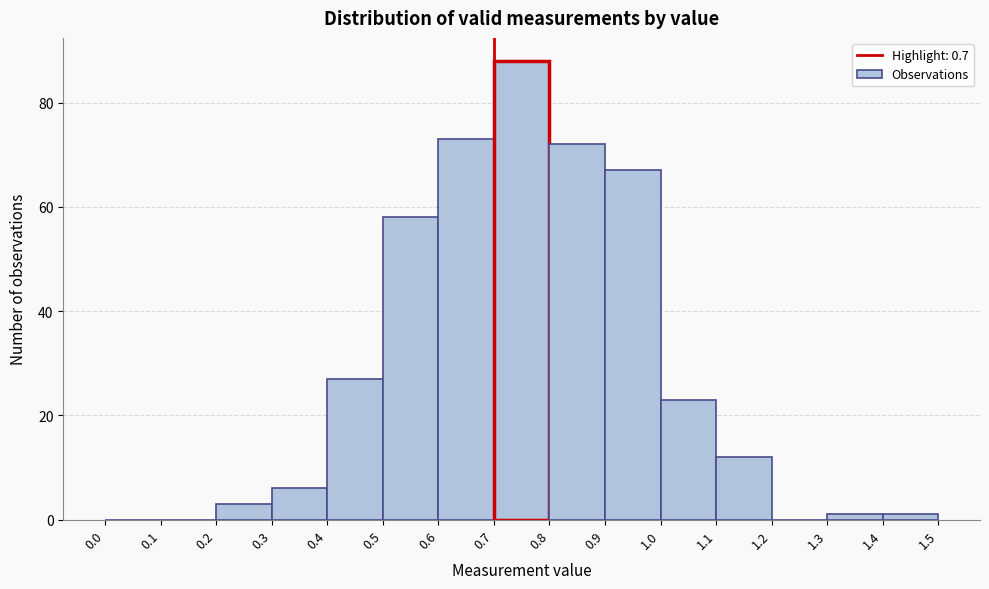

Reading left to right, list every bar in this chart as the range it spans on the x-axis followed by its height. The values are not printed on the chart, so give them approximately, as read against the axis.

0.0 to 0.1: 0
0.1 to 0.2: 0
0.2 to 0.3: 4
0.3 to 0.4: 6
0.4 to 0.5: 28
0.5 to 0.6: 58
0.6 to 0.7: 74
0.7 to 0.8: 88
0.8 to 0.9: 72
0.9 to 1.0: 68
1.0 to 1.1: 24
1.1 to 1.2: 12
1.2 to 1.3: 0
1.3 to 1.4: under 2
1.4 to 1.5: under 2